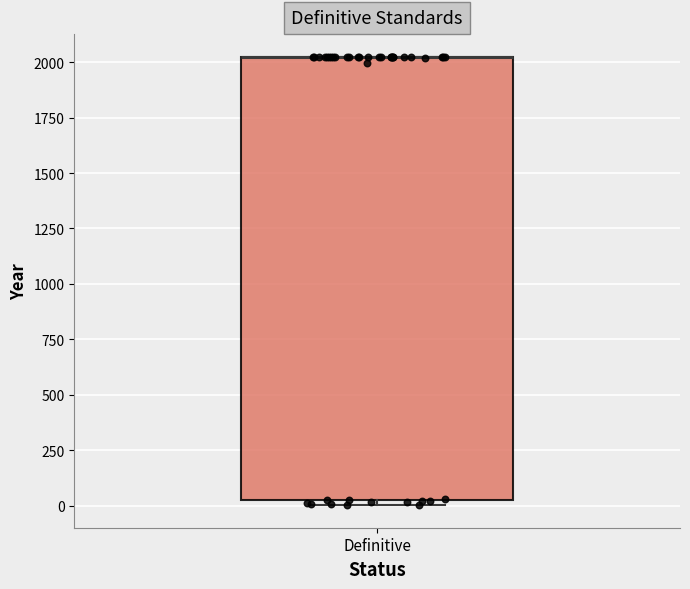

Transcribe this box plot: give where the median line is, the range the box spans, and where the two whiskers end, as read against the y-axis. The values are not printed on the chart, so give them approximately, as read against the axis.

median 2050 (drawn on the box's upper edge), box 50 to 2050, whiskers 0 to 2050